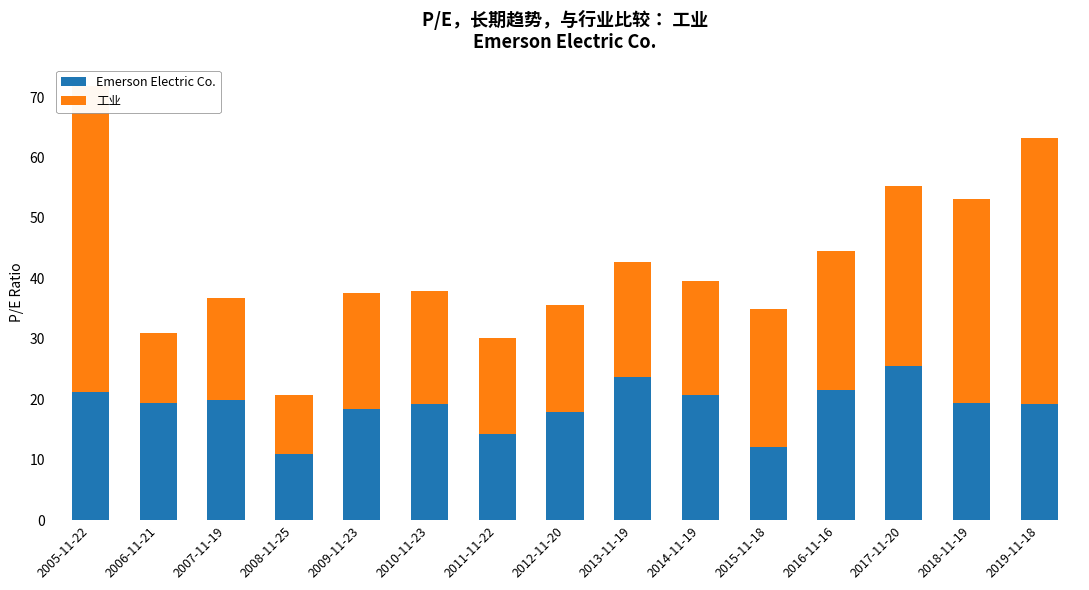

Read the Emerson Electric Co. value at 2017-11-20.

25.5